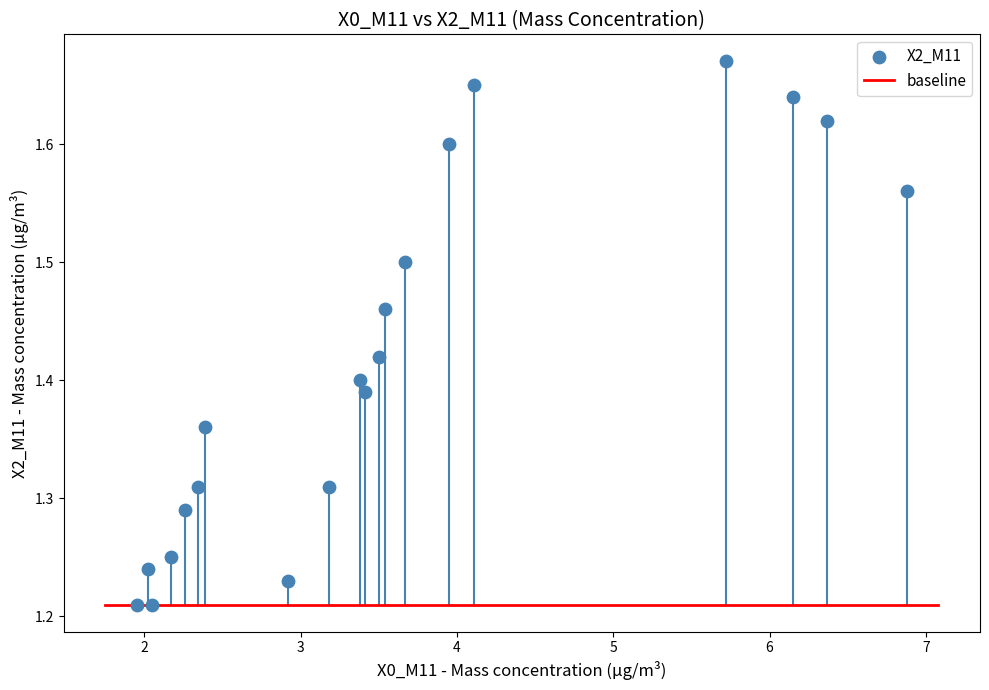

What is the range of Y values (max minus min)?

0.5